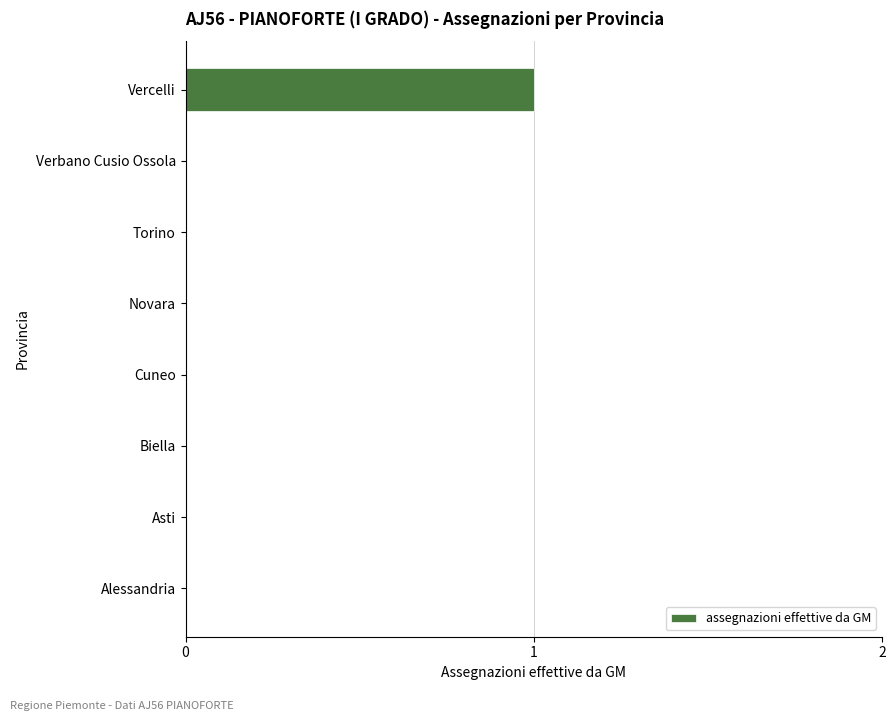

Does the chart contain stacked bars?

No